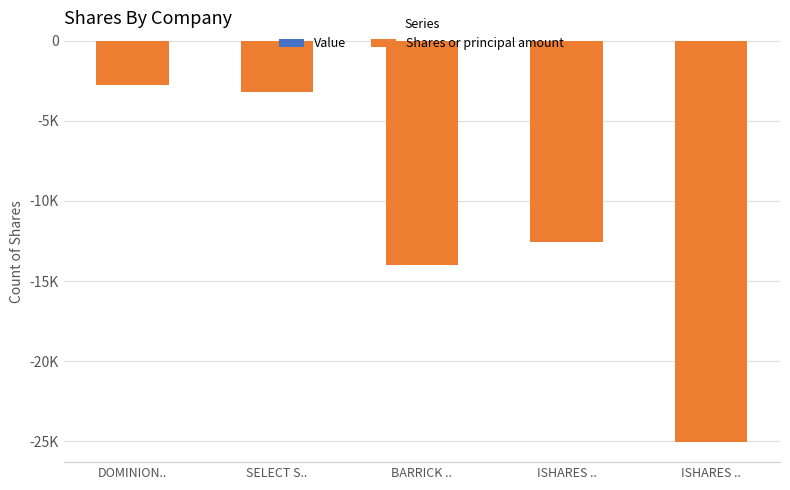

Are the bars horizontal?

No